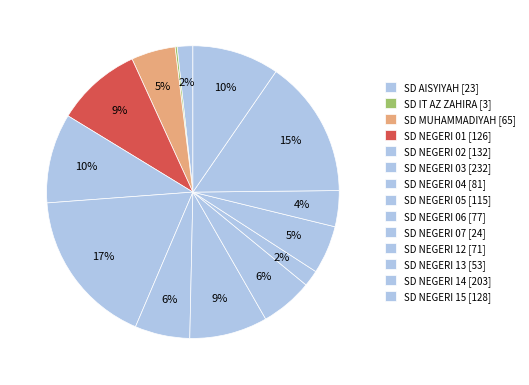

What is the largest slice in the pie chart?

SD NEGERI 03